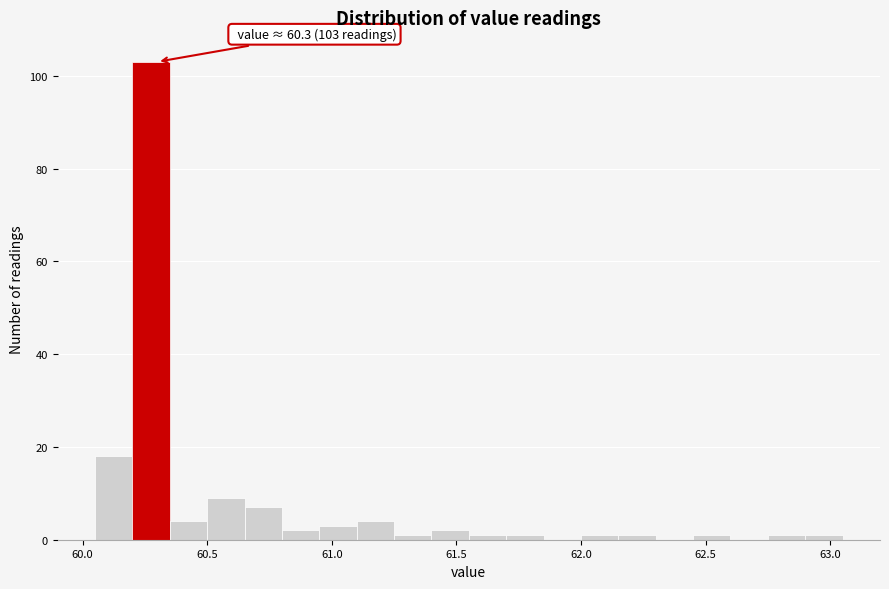

Read against the x-axis, roughly where is the centre of the tallest bar?

60.30